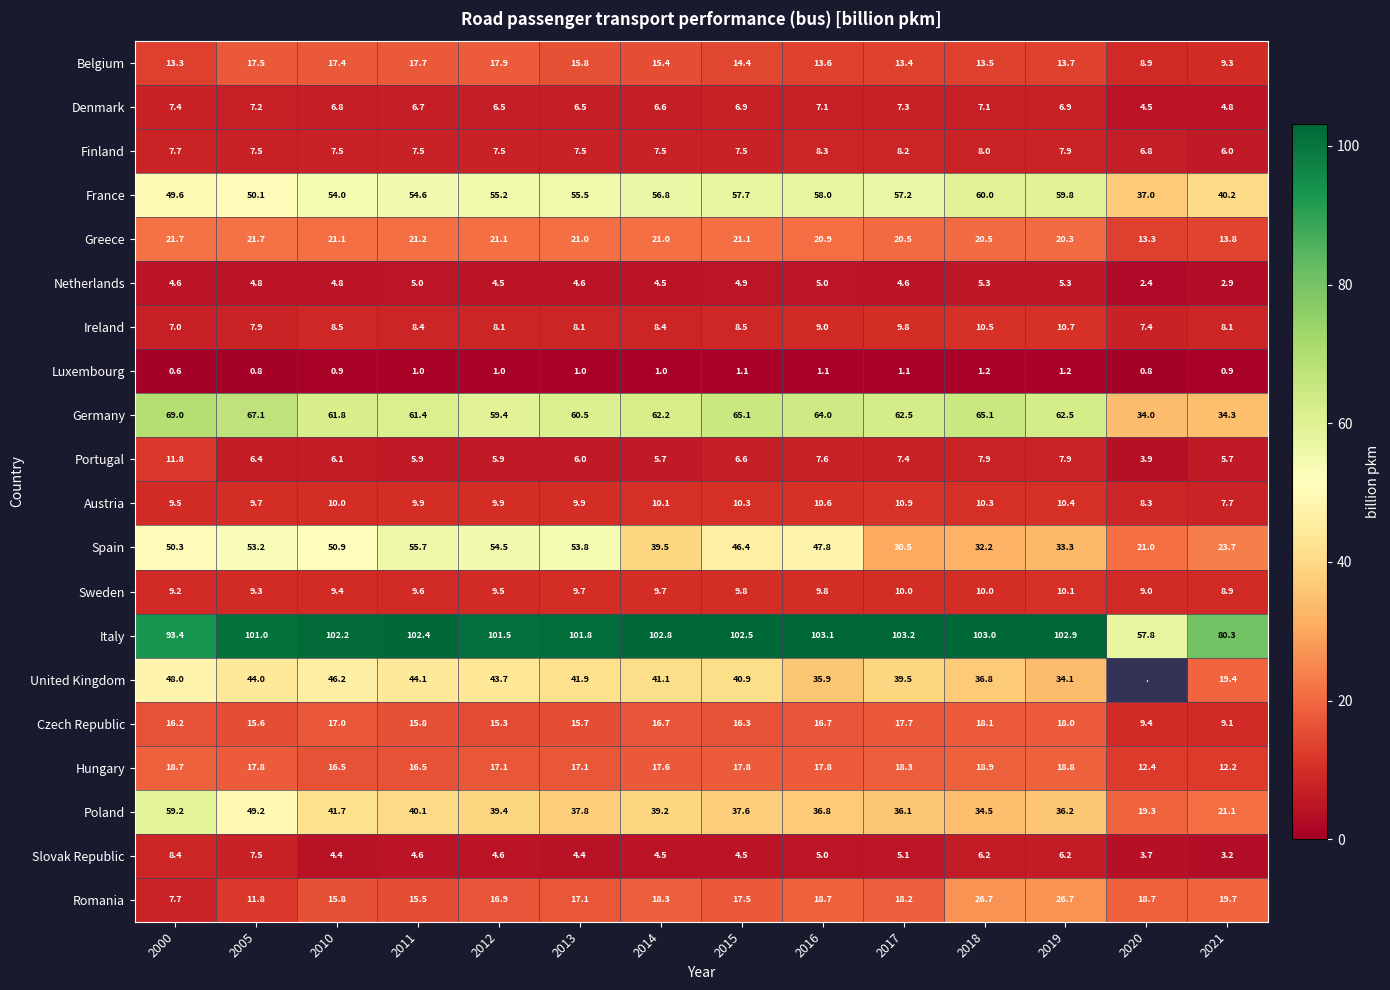

Is it true that Hungary equals 21.6 at 2021?

False